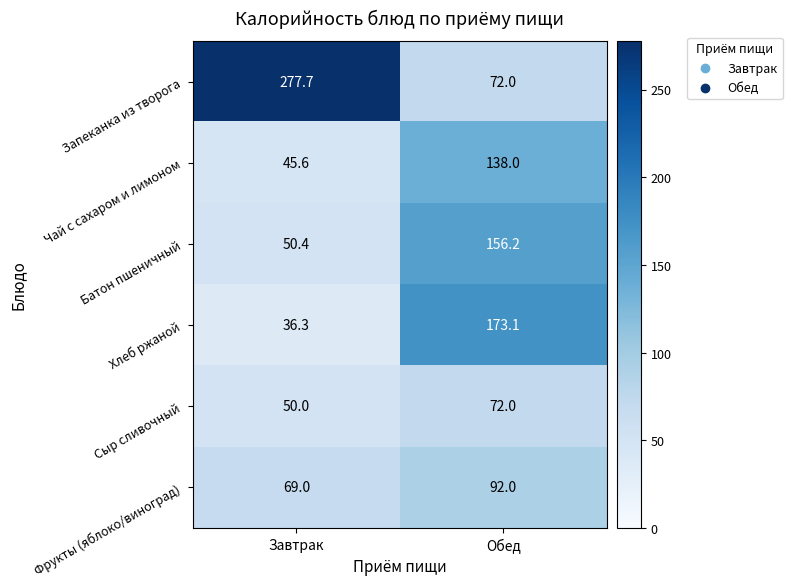

What is the difference between the Хлеб ржаной values at Завтрак and Обед?

136.8